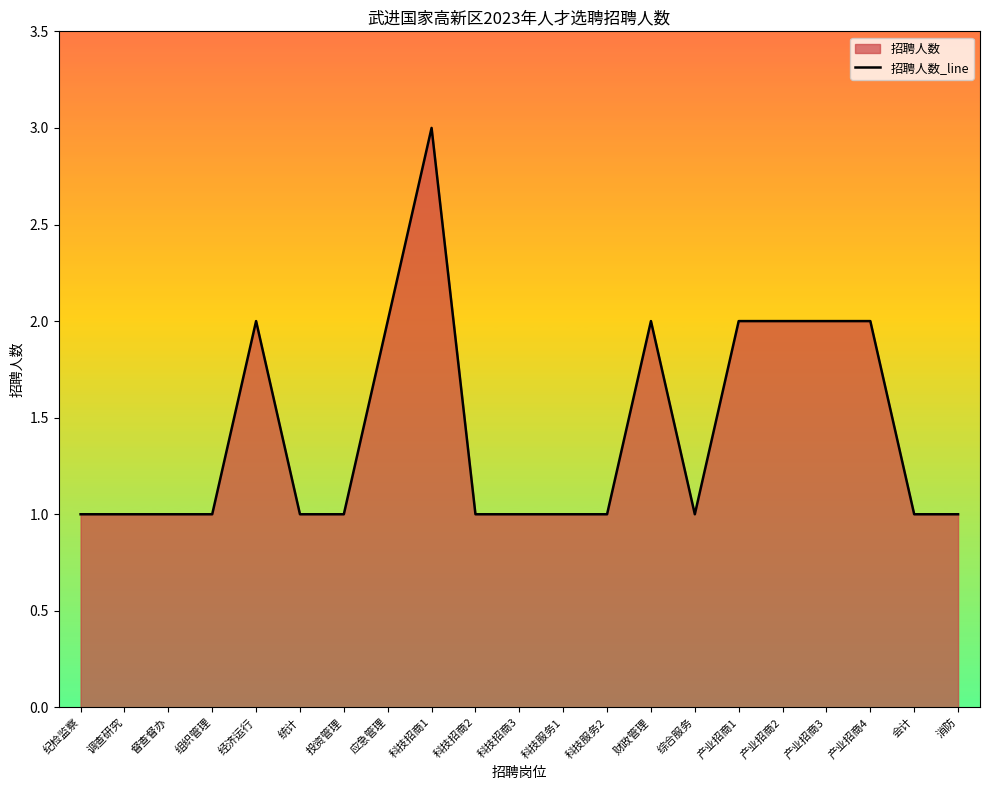

Reading right to left, what are all the values shown in this chart?

1	1	2	2	2	2	1	2	1	1	1	1	3	2	1	1	2	1	1	1	1